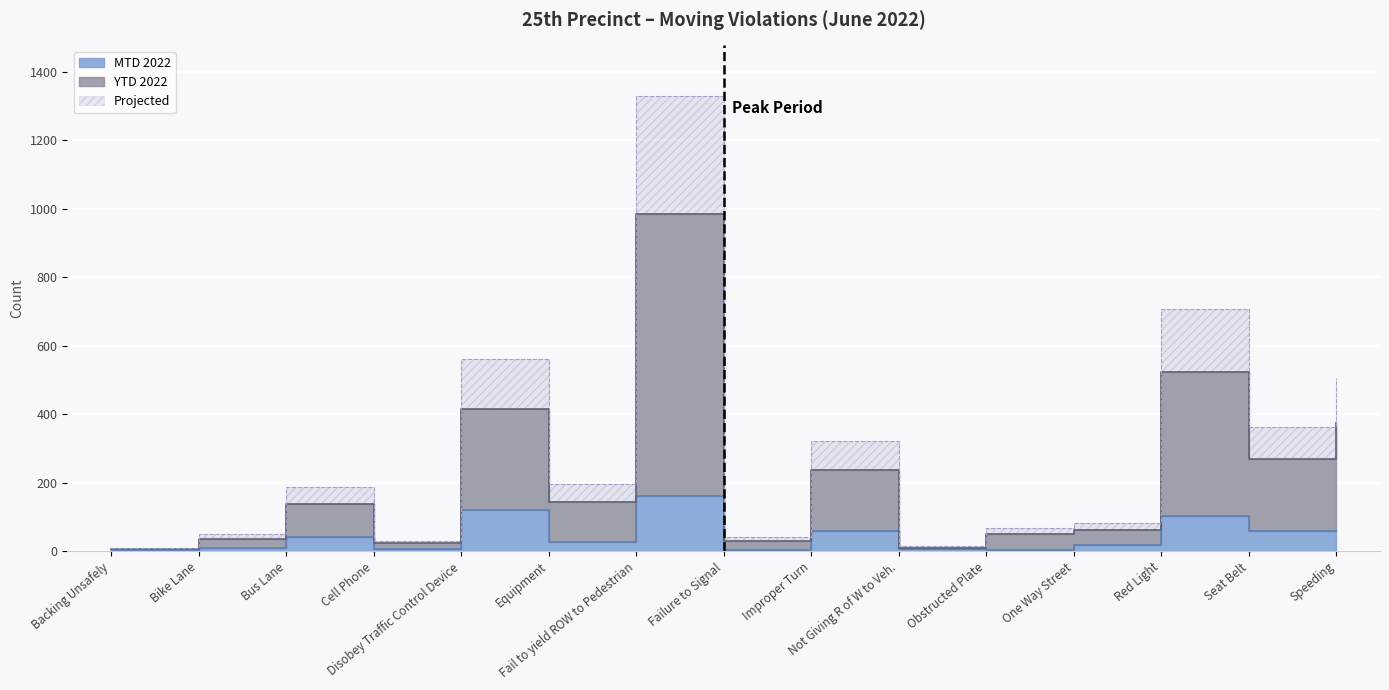

What is the label of the 9th point from the left?

Improper Turn